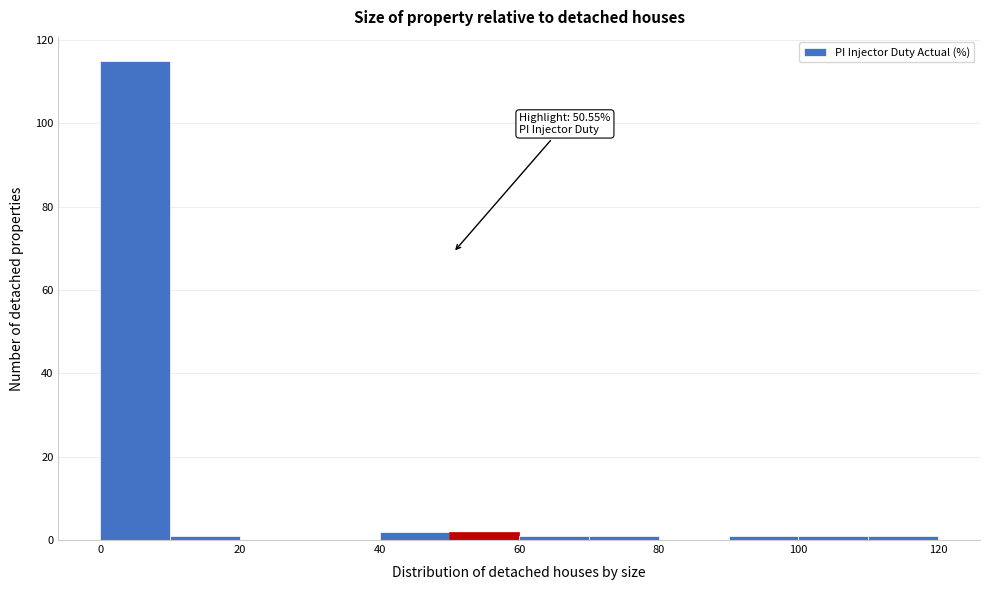

Which range on the x-axis has the tallest bar?

0 to 10